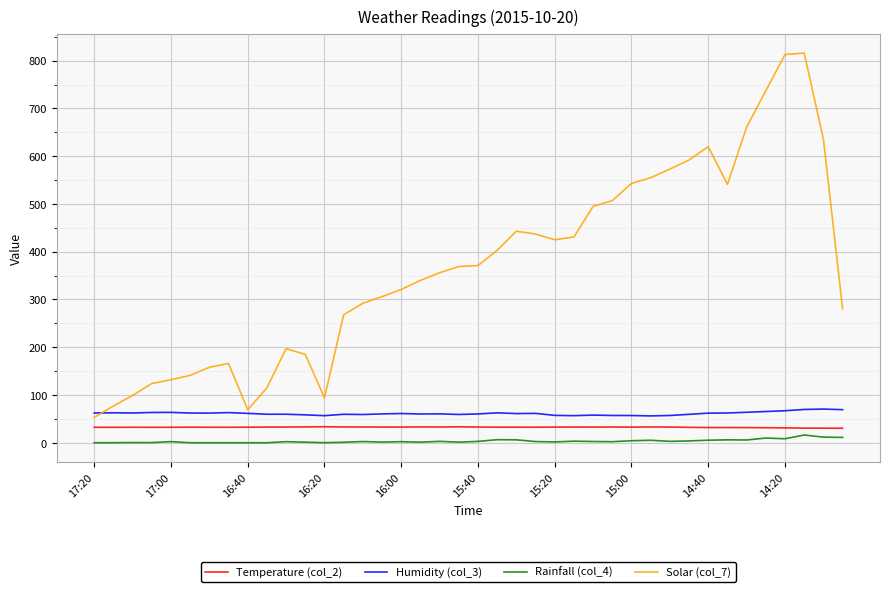

Which series has the widest spread of values?

Solar (col_7)